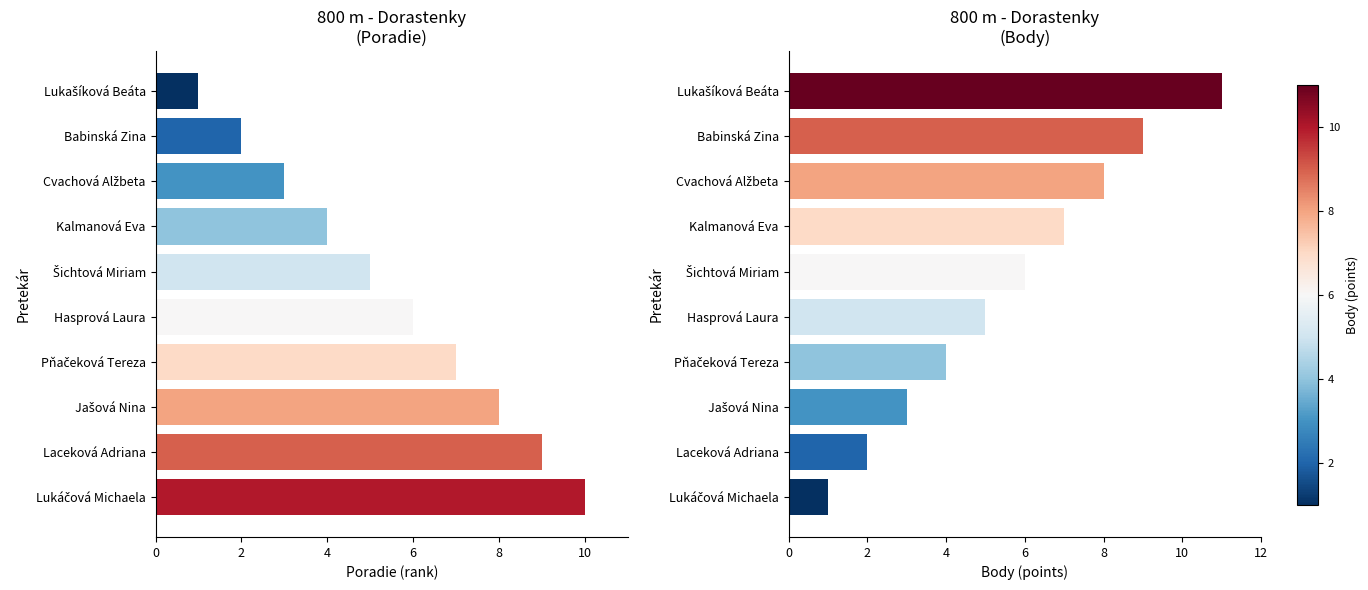

Reading left to right, list all the values displayed in this chart.

Poradie: 1	2	3	4	5	6	7	8	9	10
Body: 11	9	8	7	6	5	4	3	2	1